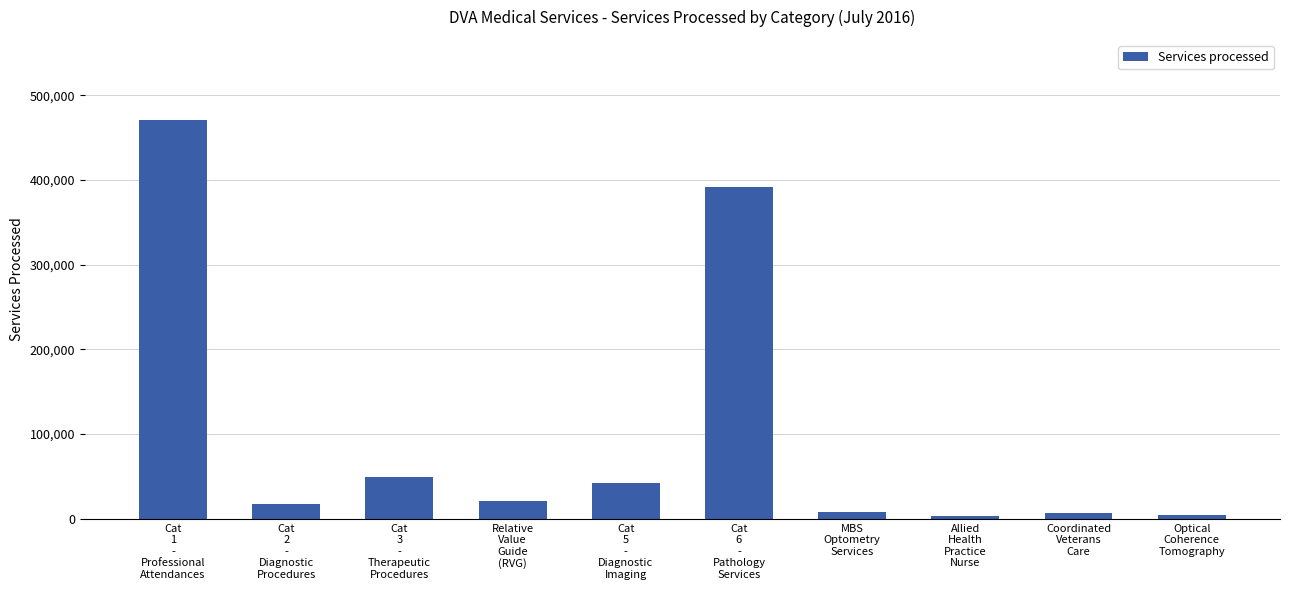

What is the label of the 8th bar from the right?

Cat
3
-
Therapeutic
Procedures